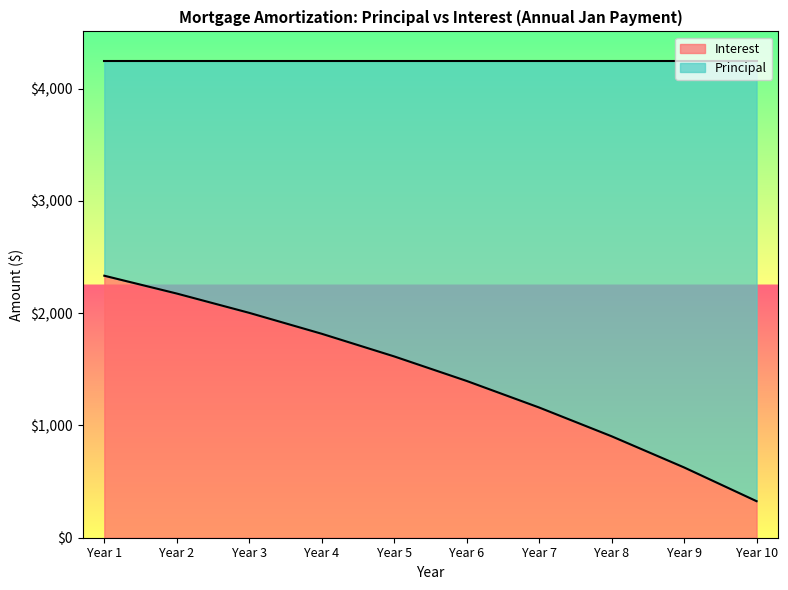

What is the difference between the maximum and second lowest values?

1707.4